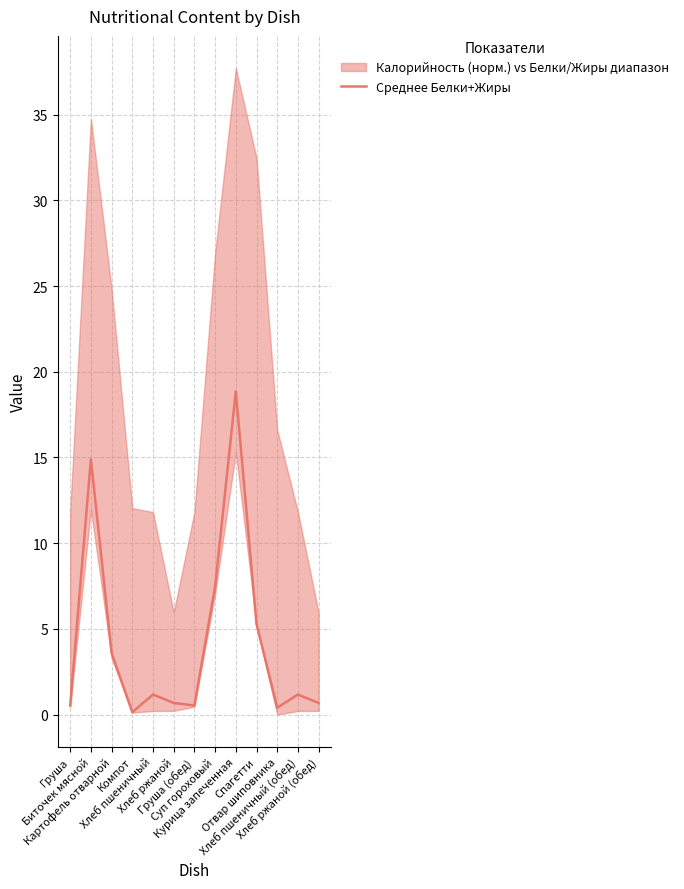

Which category has the lowest value across all series?

Компот